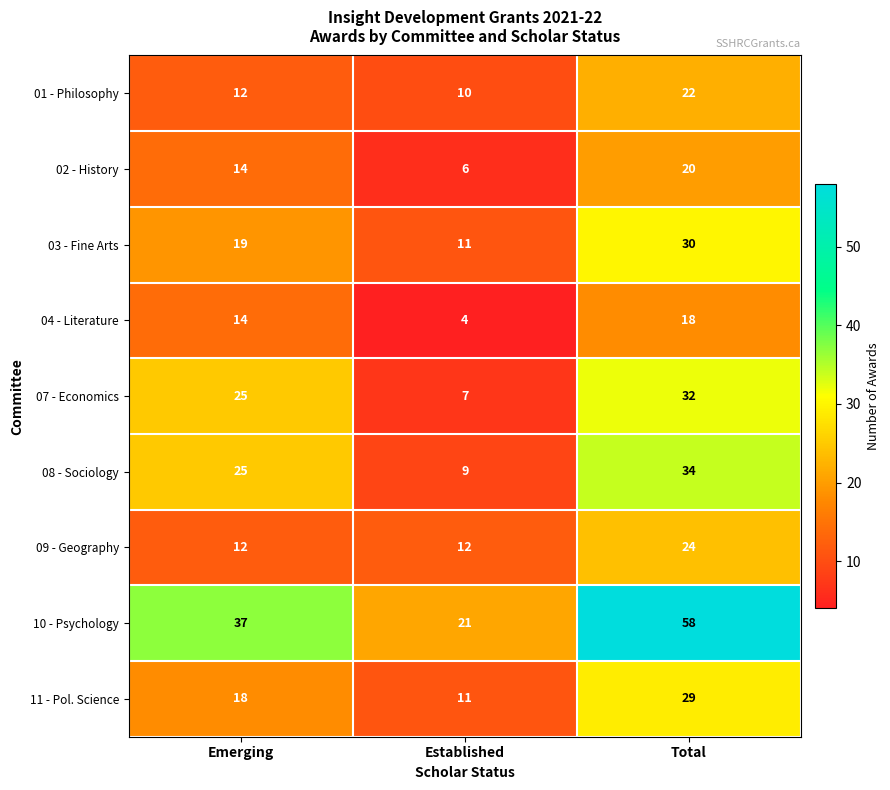

Which series has the widest spread of values?

10 - Psychology